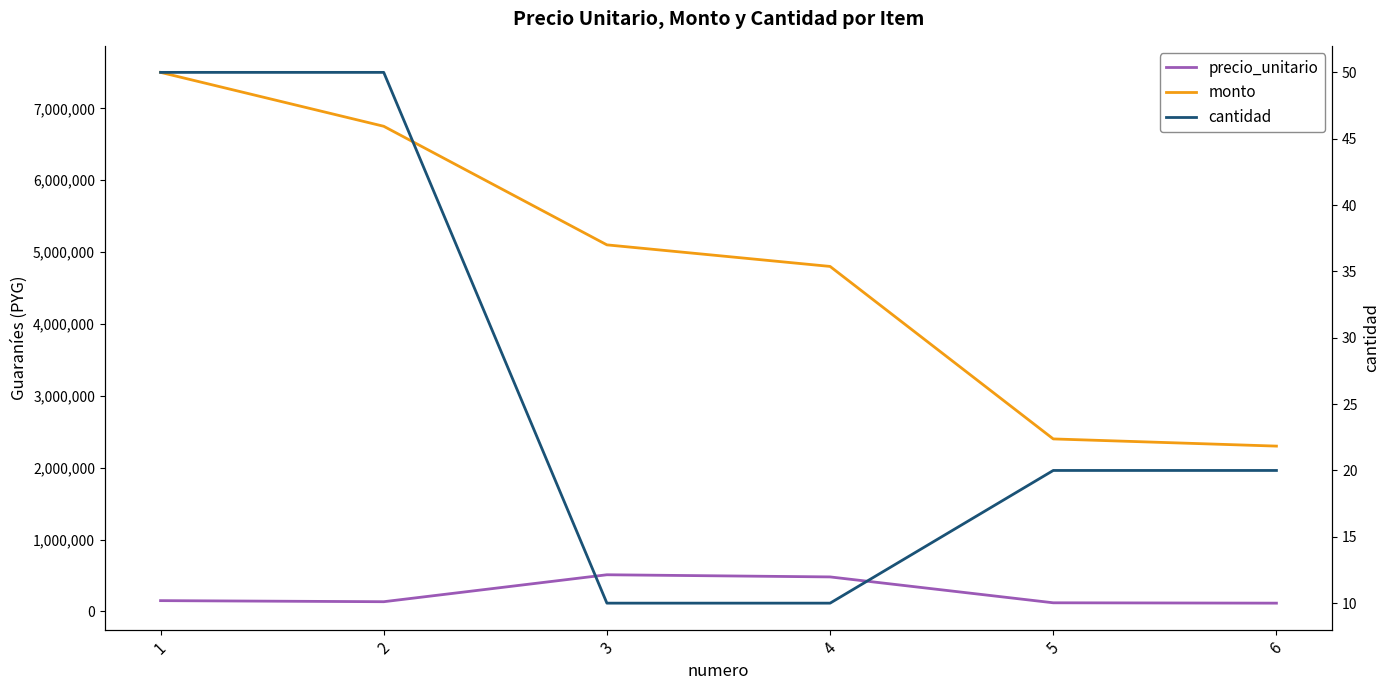

Between 3 and 5, which is larger?

3